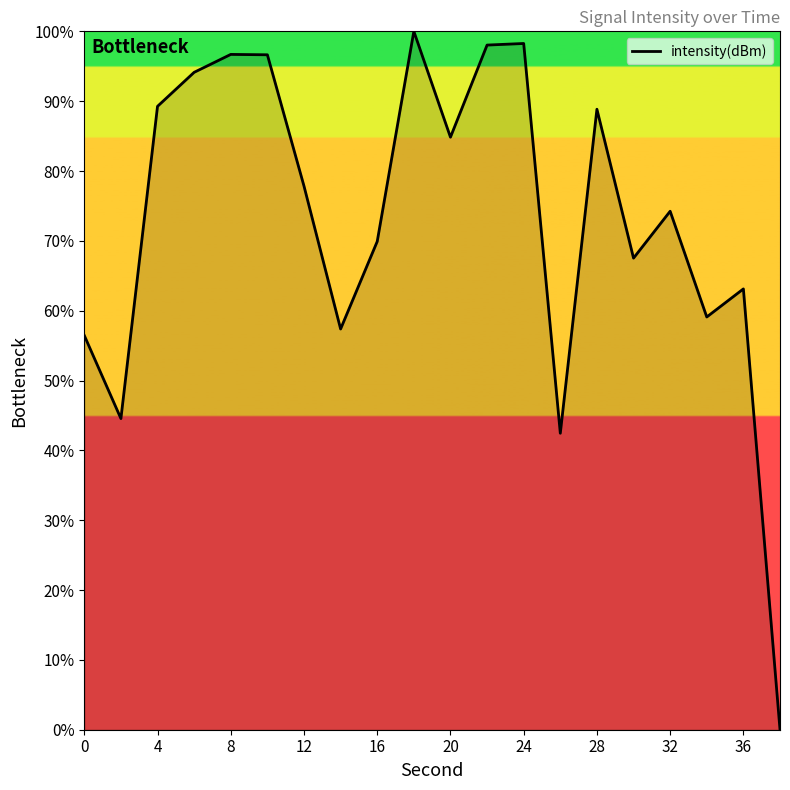

What is the sum of all values?

1459.3